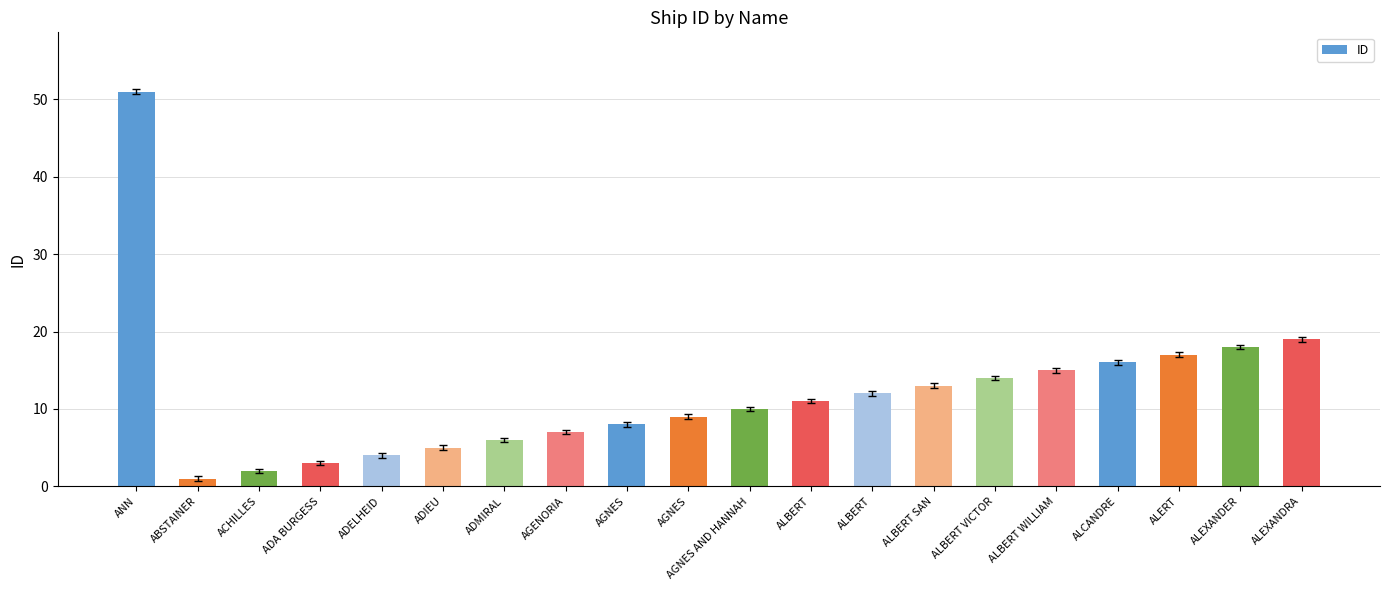

What is the difference between the values at ADA BURGESS and ALEXANDER?

15